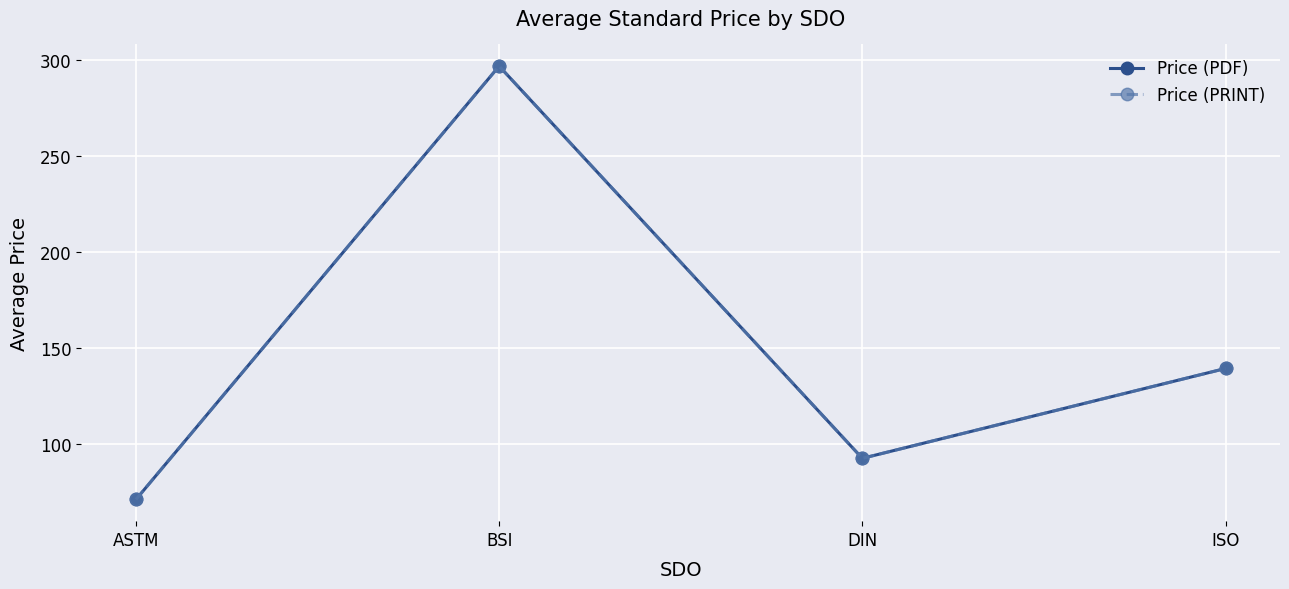

Is this an area chart (filled region under the line)?

No